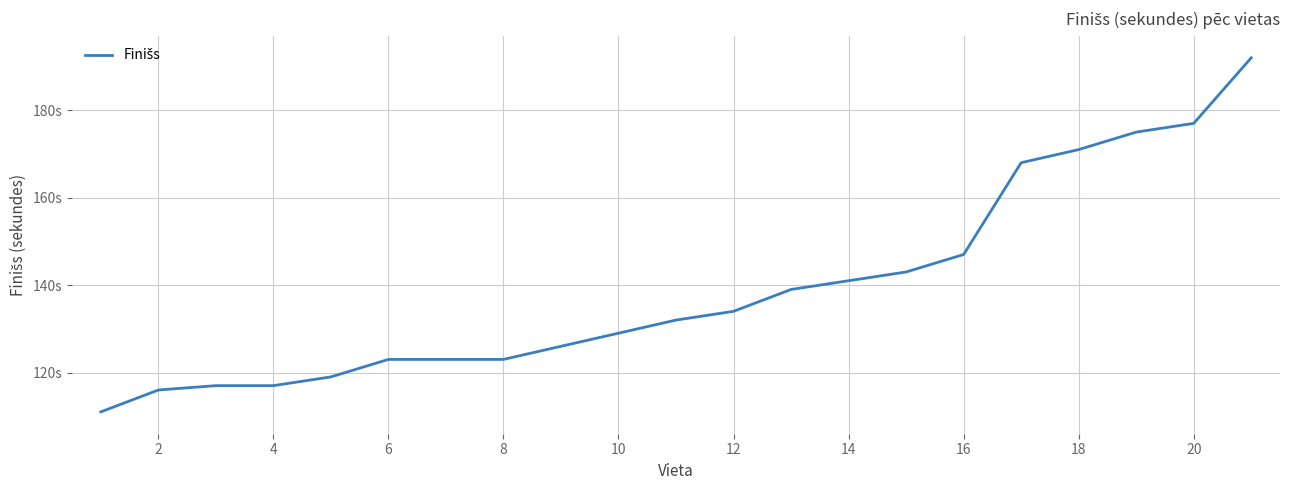

What is the smallest value displayed?

111